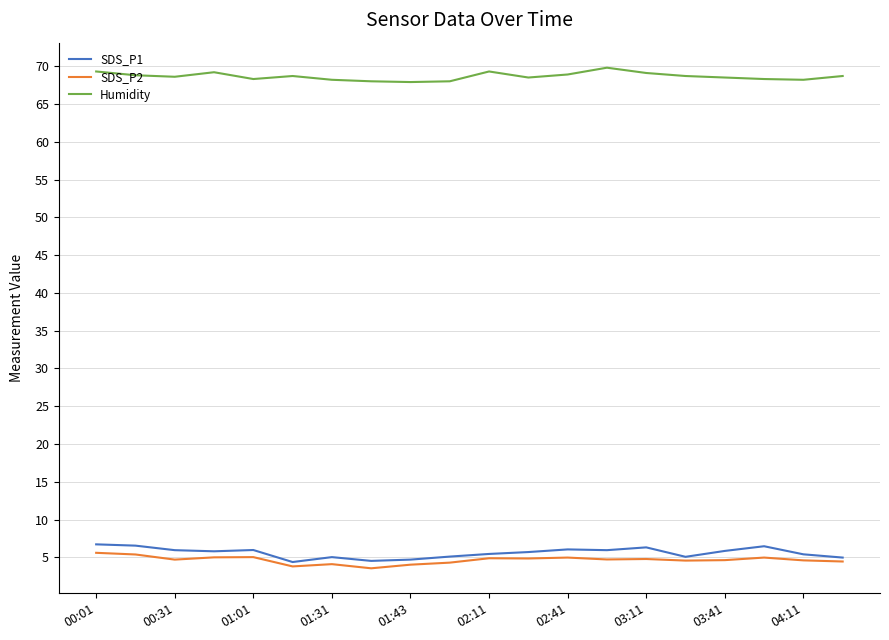

What is the maximum value shown in the chart?

69.8